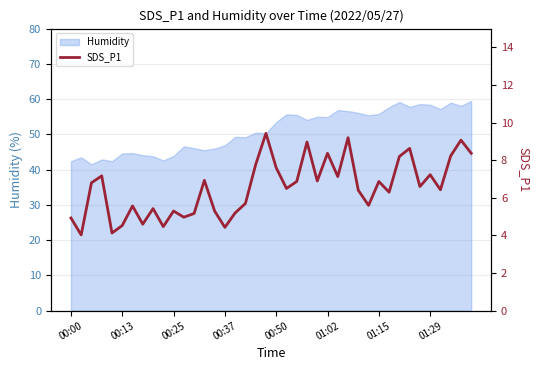

At which category does the chart reach its peak across all series?

19